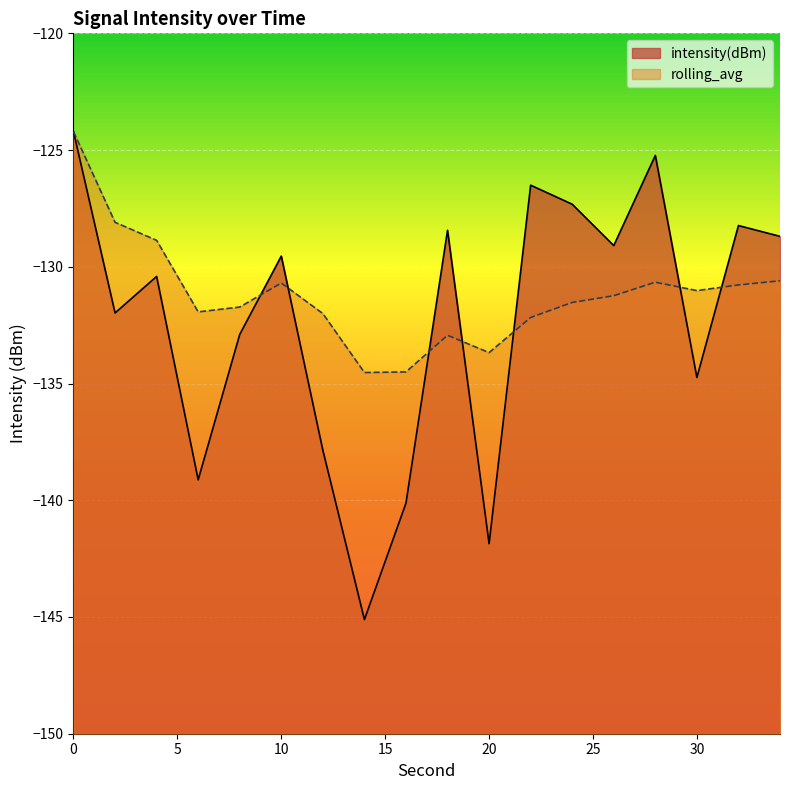

Count the number of categories in the chart.

18